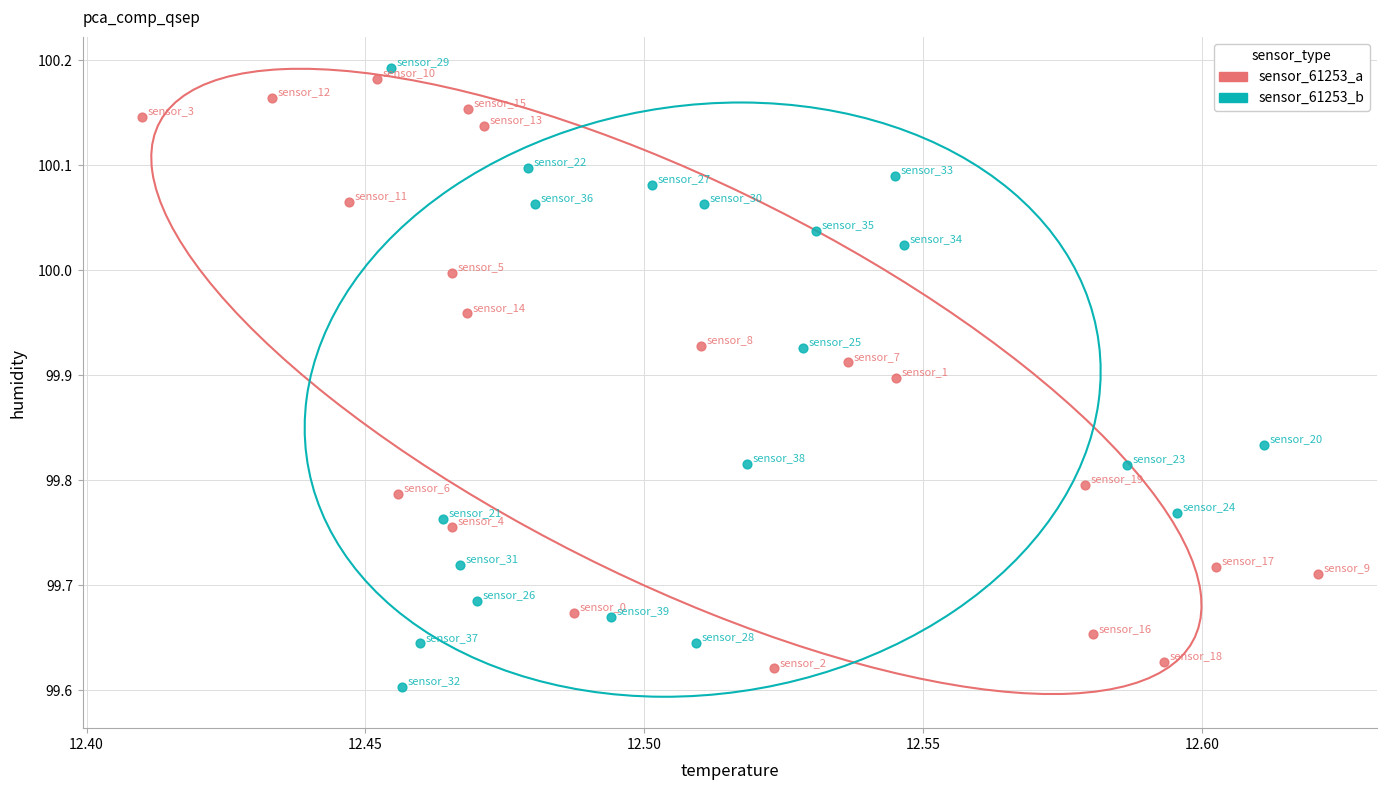

Which series contains the lowest Y value?

sensor_61253_b